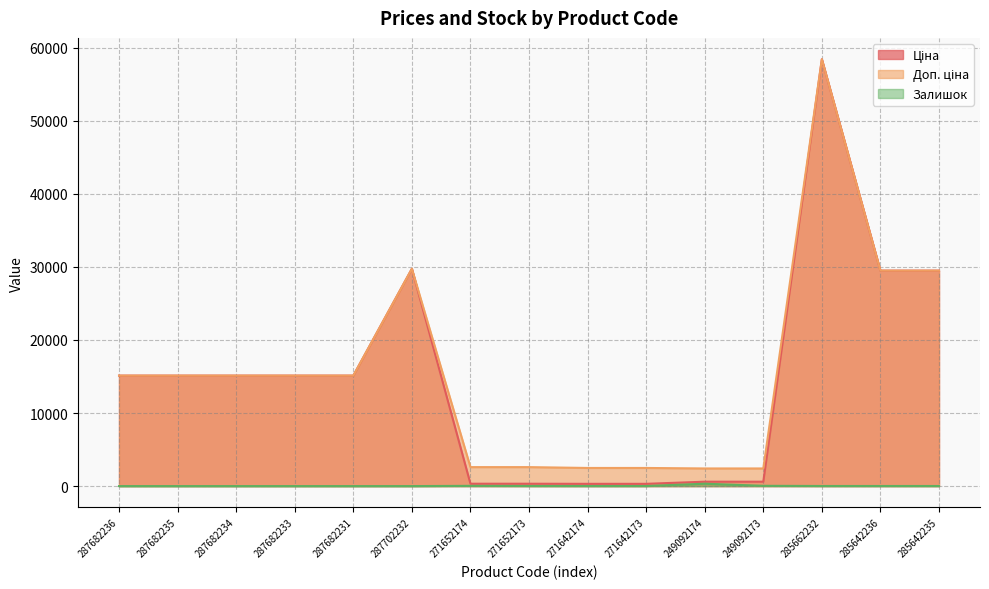

Rank the series at 271642173 from lowest to highest value.

Залишок, Ціна, Доп. ціна